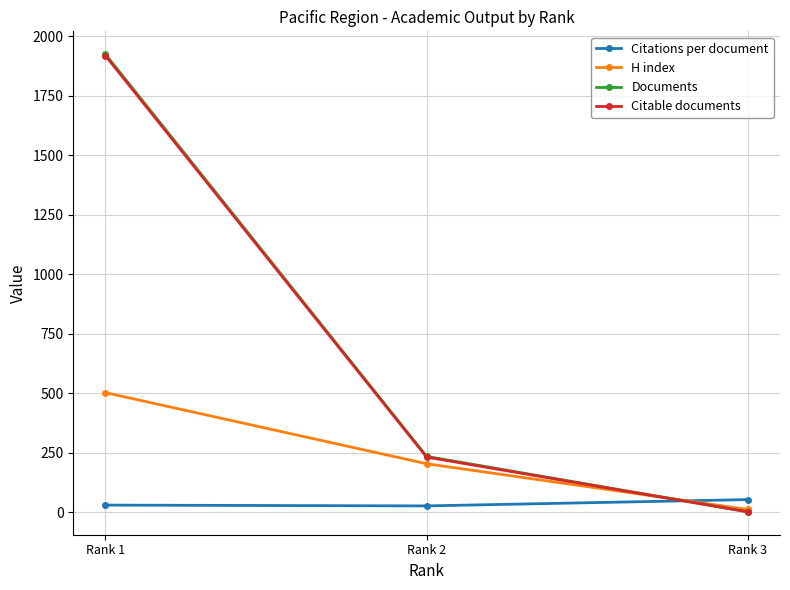

The value of Citations per document at Rank 3 is 11.3. True or false?

False